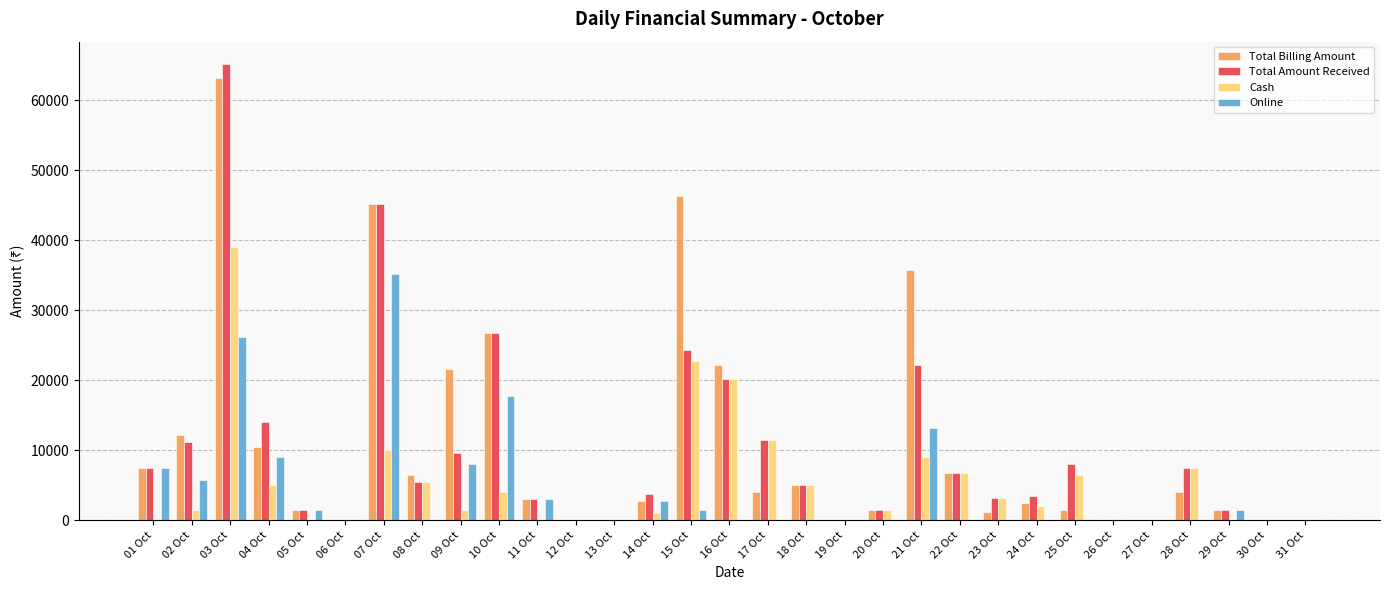

How many distinct data groups are displayed?

4